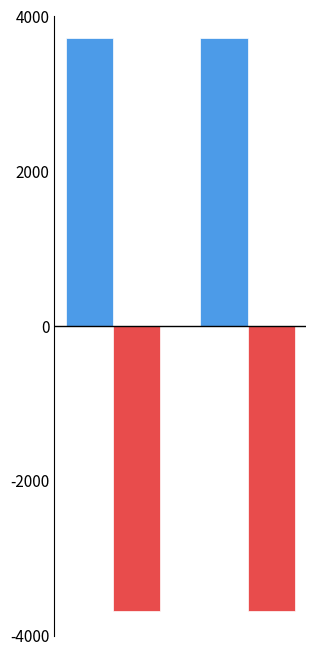

Does the chart contain any negative values?

Yes